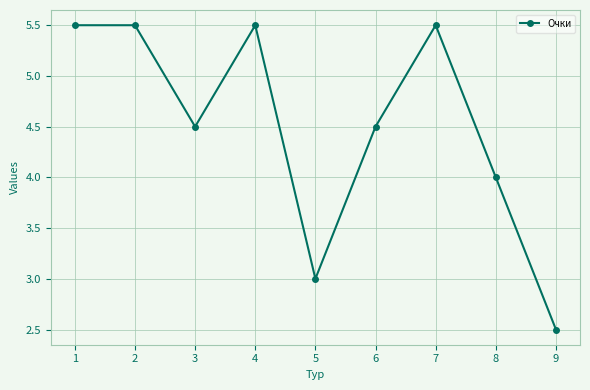

Read the value at 5.

3.0